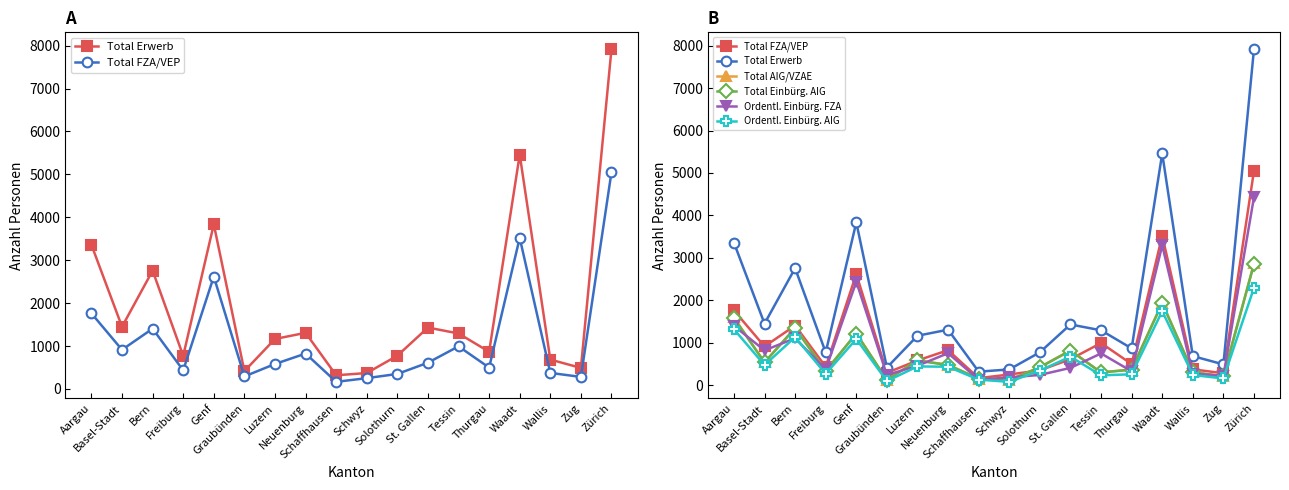

Which series has the widest spread of values?

Total Erwerb